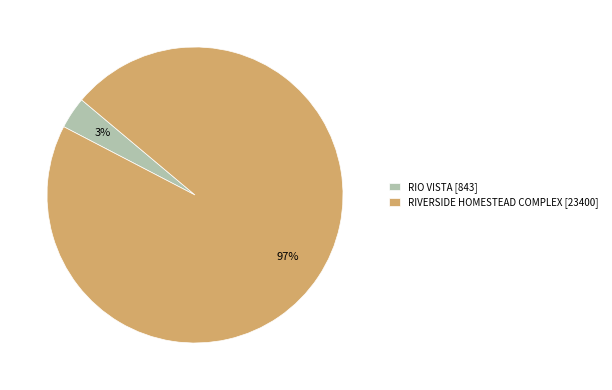

To the nearest percent, what is the combined percentage of RIO VISTA [843] and RIVERSIDE HOMESTEAD COMPLEX [23400]?

100%